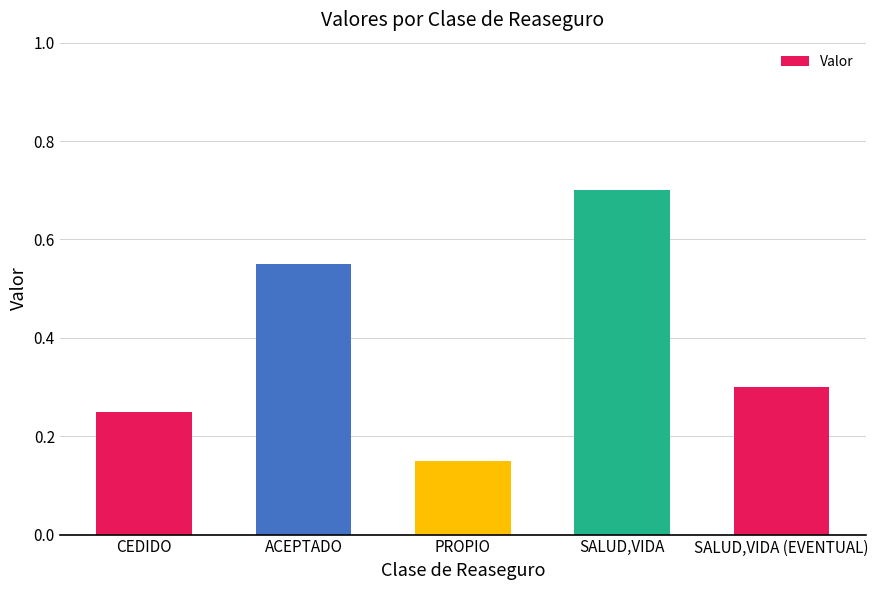

Where is the data nearest to the value 0?

PROPIO